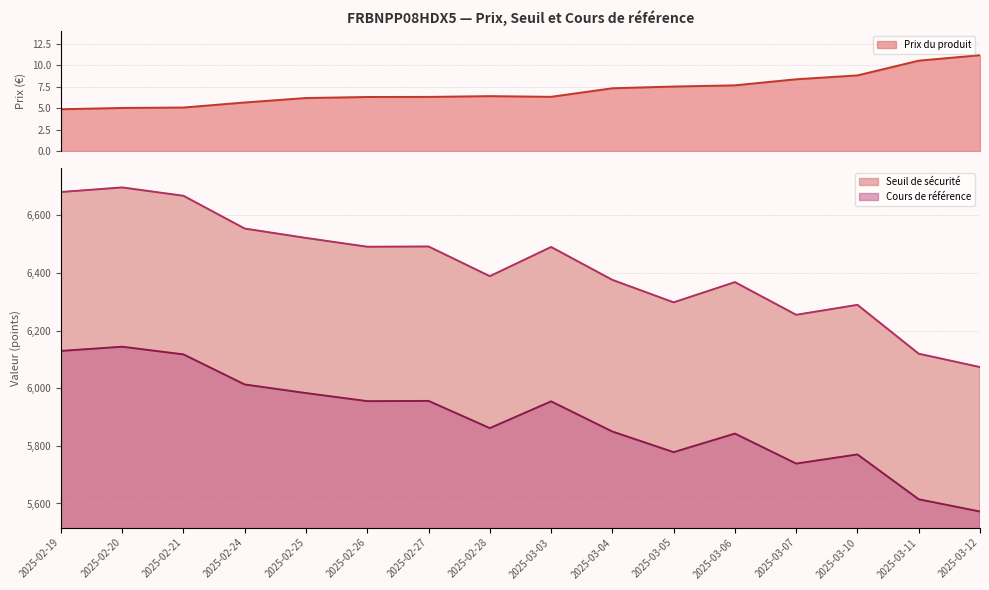

True or false: Cours de référence has a value of 5956.1 at 2025-02-27.

True